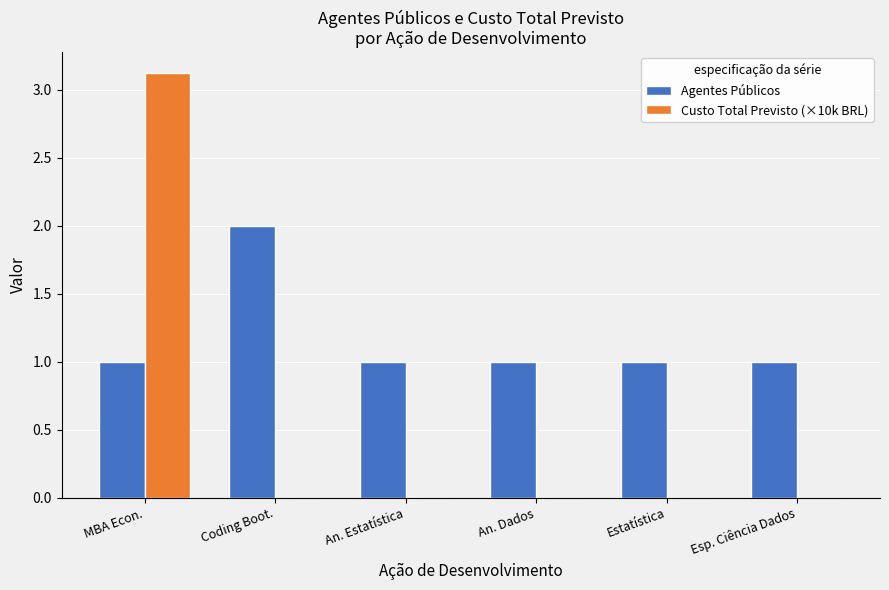

What is the greatest value displayed?

3.1